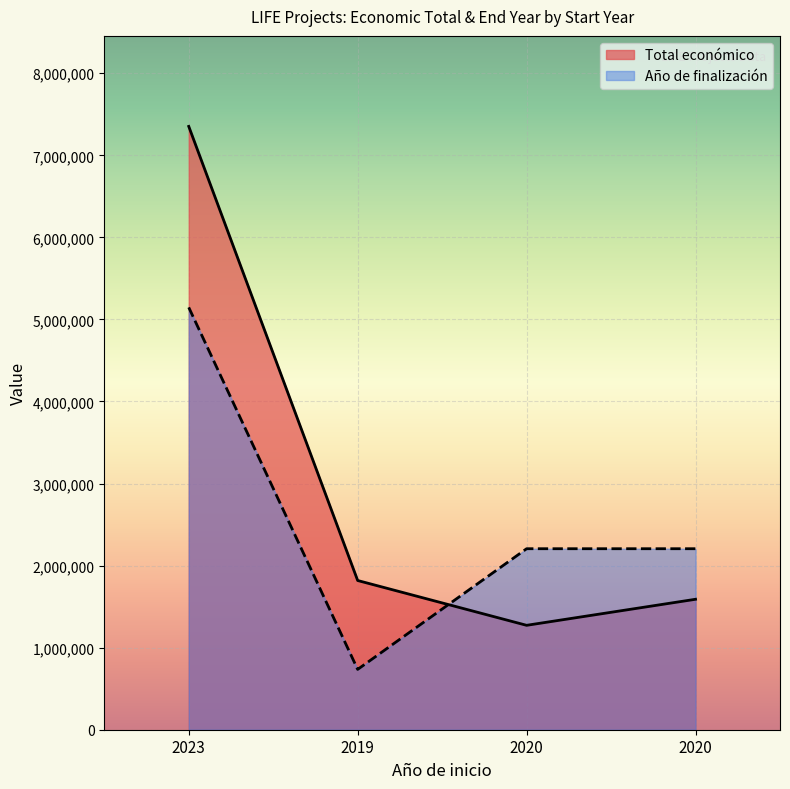

Reading left to right, extract all data points from this chart.

Total económico: 2023=7352422.0	2019=1818362.0	2020=1272314.0	2020=1589765.0
Año de finalización: 2023=5146695.4	2019=735242.2	2020=2205726.6	2020=2205726.6